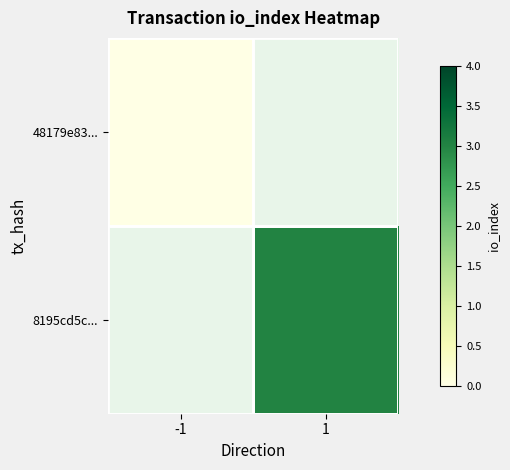

Rank the series at -1 from lowest to highest value.

48179e83..., 8195cd5c...